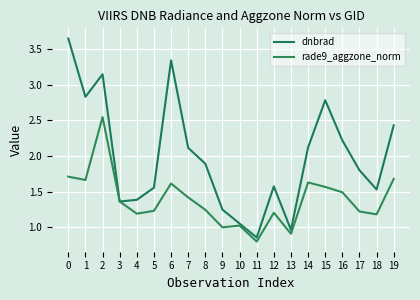

Does the chart display data point markers on the line(s)?

No